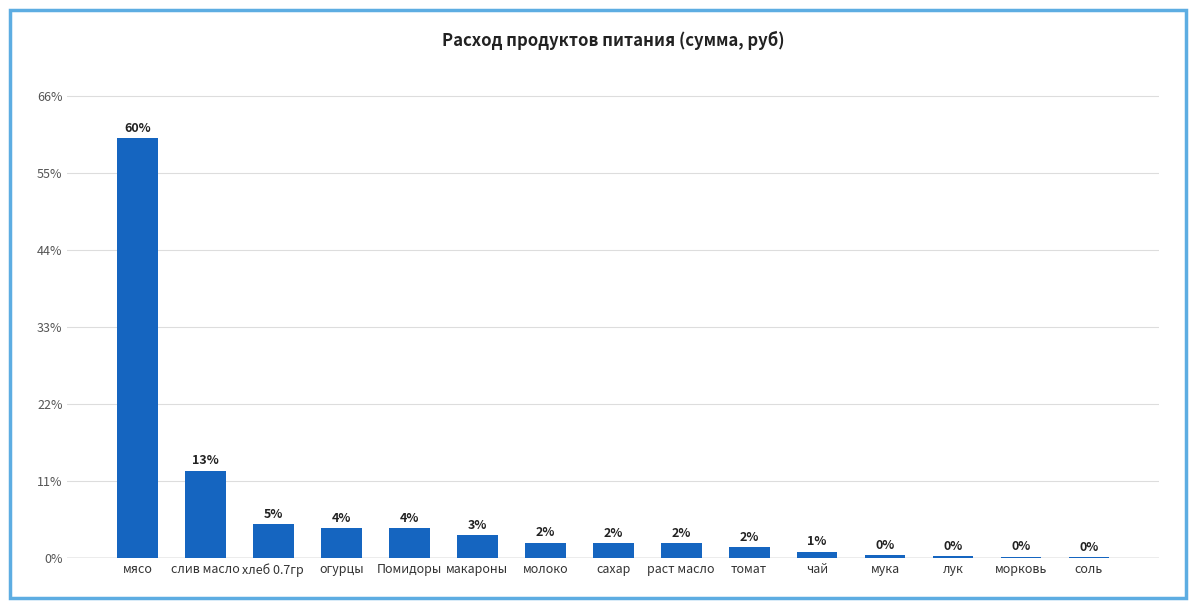

What is the sum of all values?

18740.3